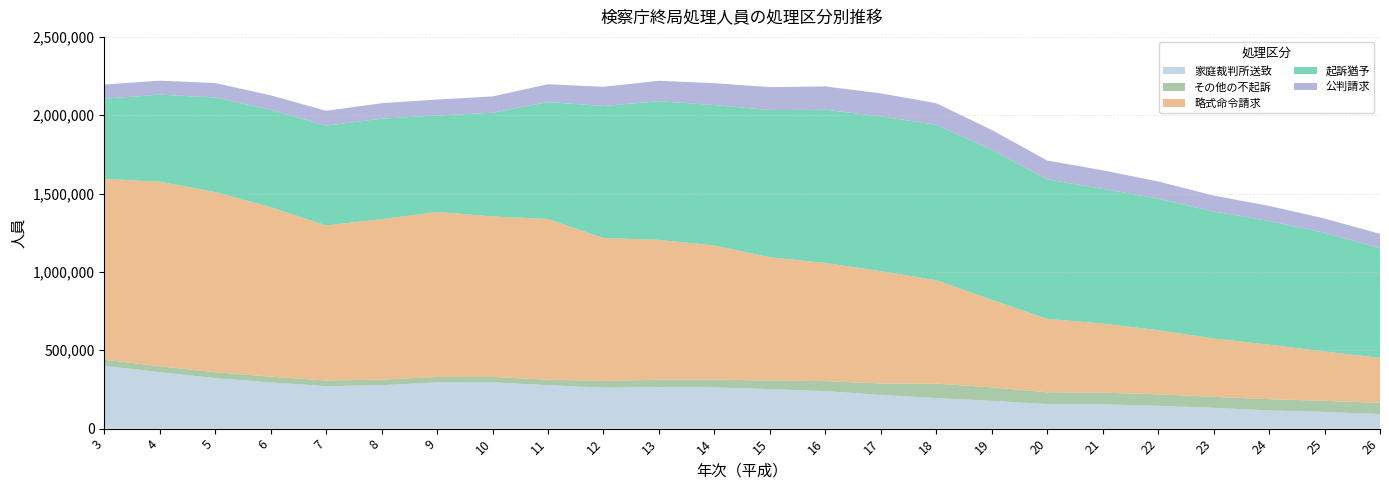

Reading left to right, what are all the values shown in this chart?

起訴猶予: 512241	556013	603244	621463	637254	641805	615908	661470	746295	842106	885085	896758	939158	977616	988473	991401	957907	890758	859768	839982	810344	789392	758164	701081
略式命令請求: 1152950	1177582	1150217	1081813	989289	1023891	1053112	1024326	1025432	912377	892613	855270	787157	754128	716116	660101	558696	468162	441047	408681	372370	347702	314929	286699
公判請求: 90112	89058	92312	91993	94833	98508	101478	104177	113902	122805	130038	139479	146497	148939	146352	138029	125787	119795	118547	109572	101755	96263	90486	90840
その他の不起訴: 40569	37380	37387	36700	36223	35674	34357	34160	35289	42594	47744	50344	54393	64054	73028	92637	85955	75791	74455	73374	69943	71745	70929	71140
家庭裁判所送致: 399899	360482	322318	295019	270892	276852	295151	295924	277085	261591	264321	262724	252158	239074	215588	194609	177606	156358	154883	145760	132854	116412	106388	93259